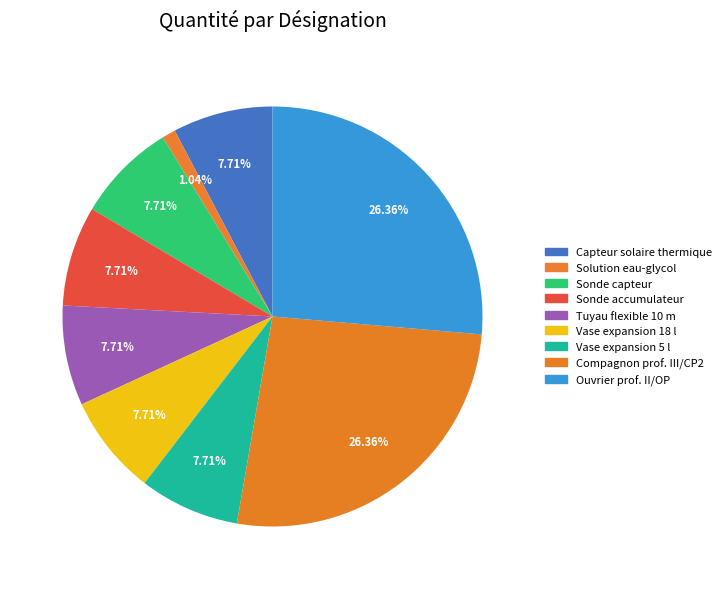

How many segments does this pie chart have?

9